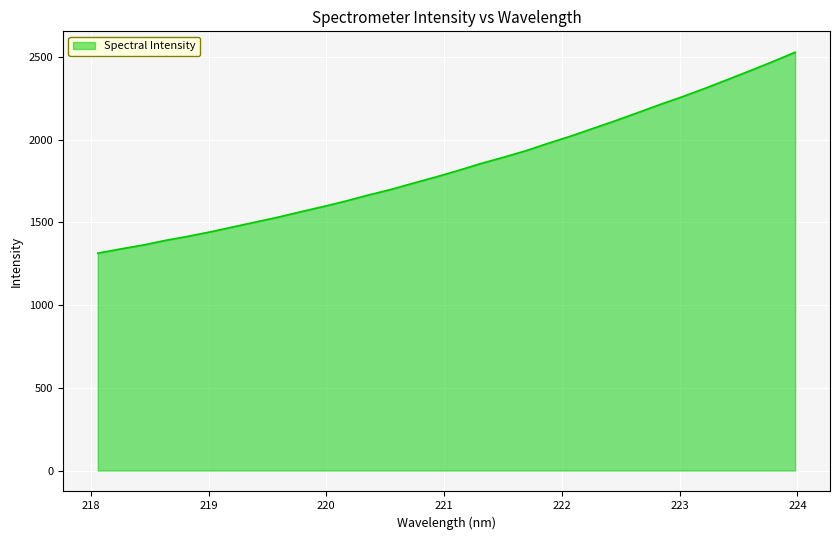

Reading left to right, list all the values displayed in this chart.

1314.4	1339.5	1363.1	1391.5	1416.1	1443.2	1472.8	1502.5	1531.8	1564.4	1595.7	1629.0	1665.1	1698.7	1737.0	1774.5	1813.6	1855.7	1893.2	1932.8	1978.2	2021.4	2068.3	2115.2	2164.1	2213.8	2261.2	2311.6	2364.5	2417.8	2472.3	2529.2